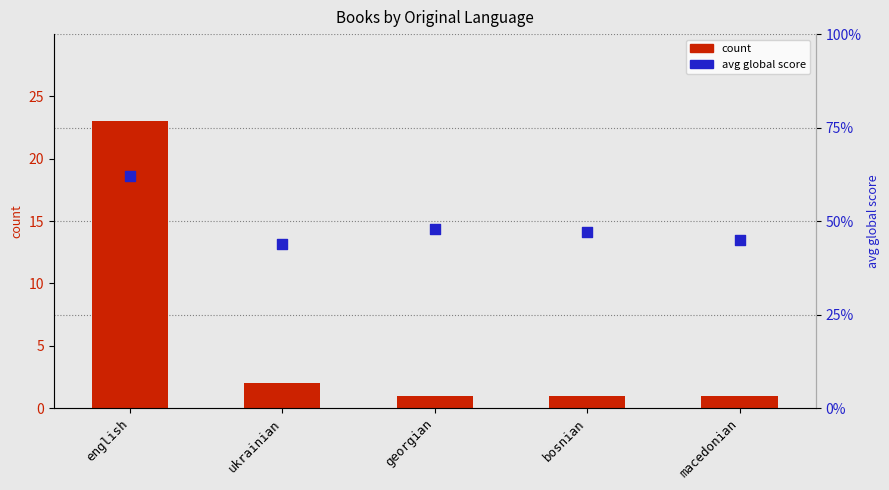

At how many categories does at least one series exceed 19?

5